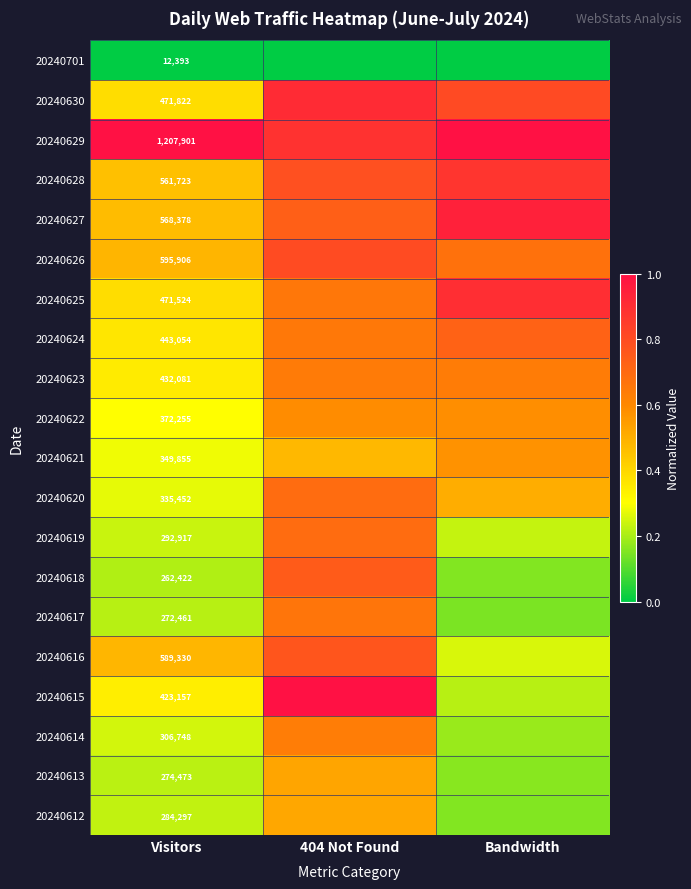

Which category has the lowest value in the 20240629 series?

404 Not Found